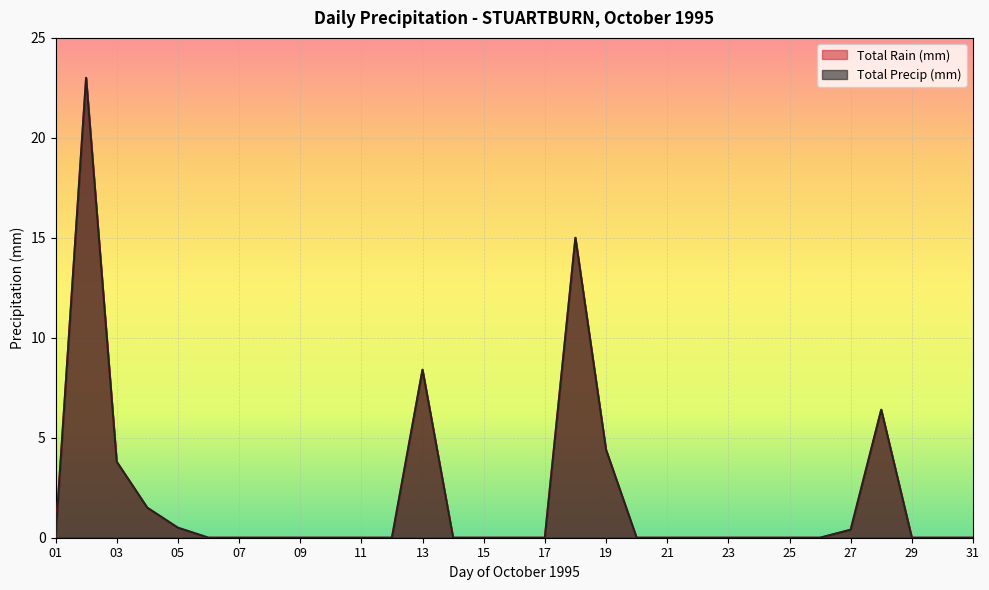

The Total Precip (mm) series shows 8.4 at 13. True or false?

True